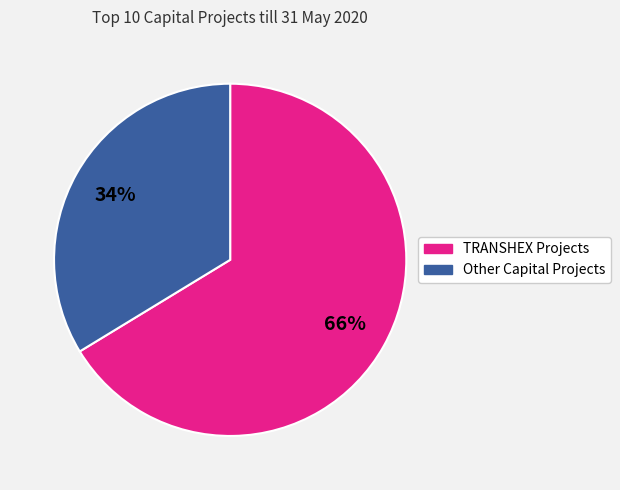

To the nearest percent, what is the average slice percentage?

50%